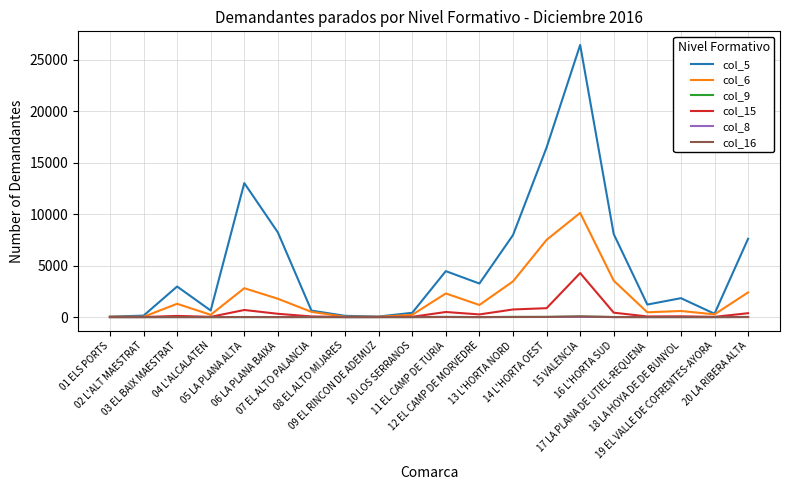

What is the difference between the maximum and minimum values in the col_15 series?

4271